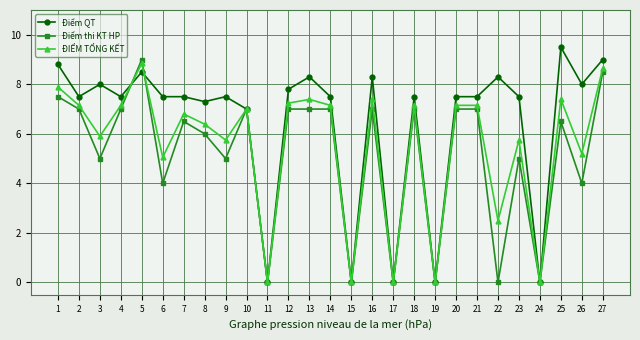

What is the difference between the highest and lowest values at 4?

0.5